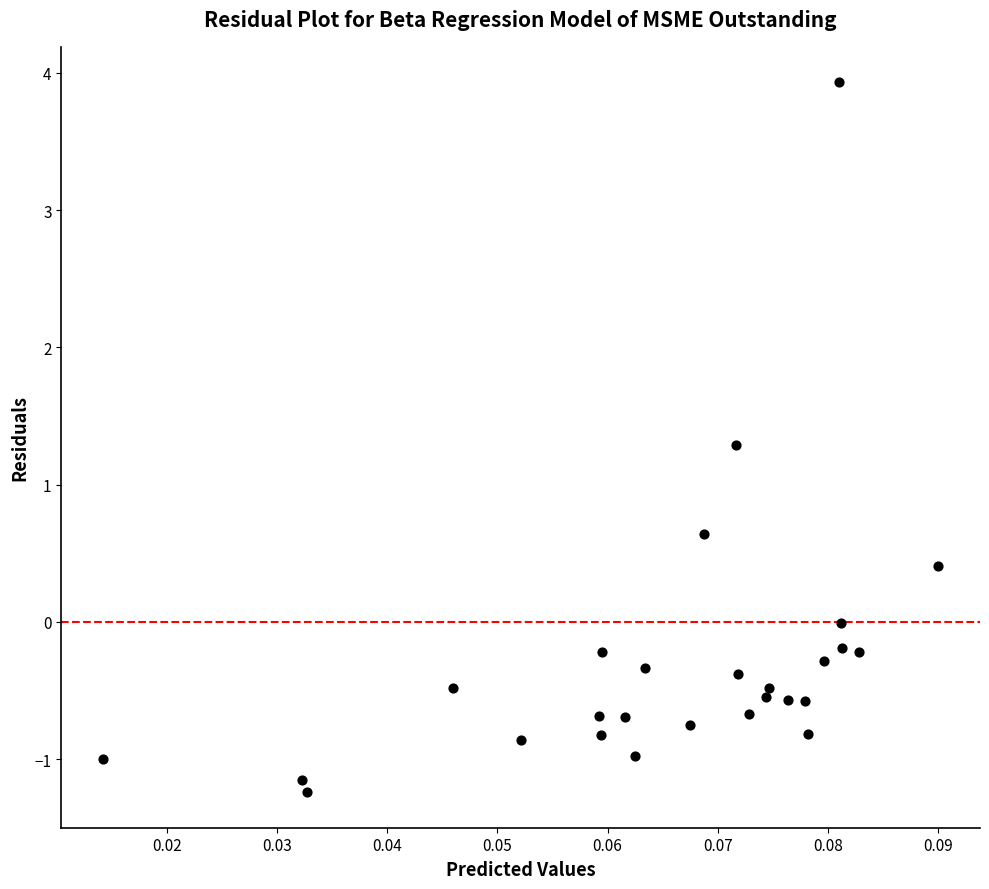

What is the range of Y values (max minus min)?

5.2